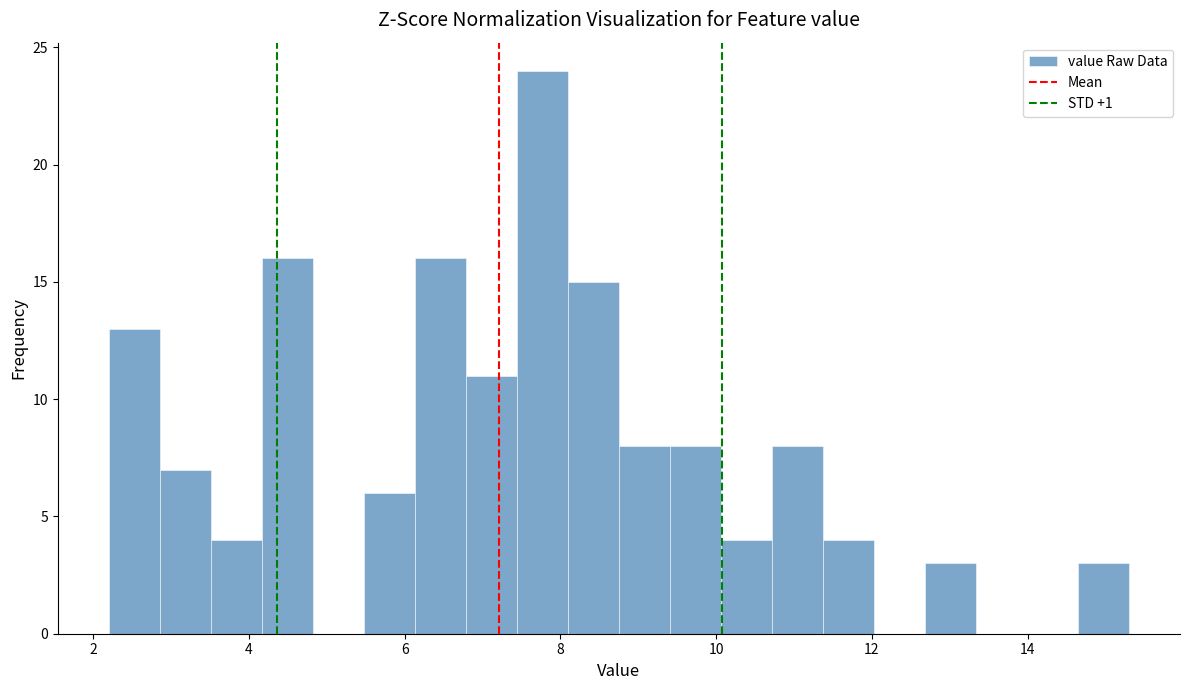

Read against the x-axis, roughly where is the centre of the tallest bar?

7.8